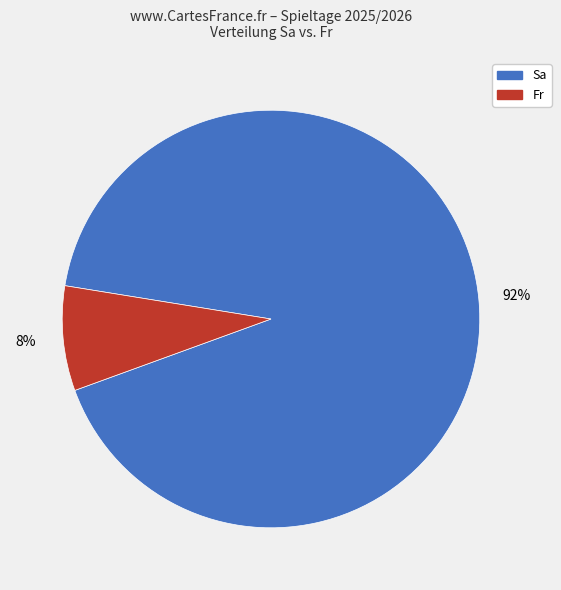

Do Sa and Fr together represent more than half of the pie?

Yes